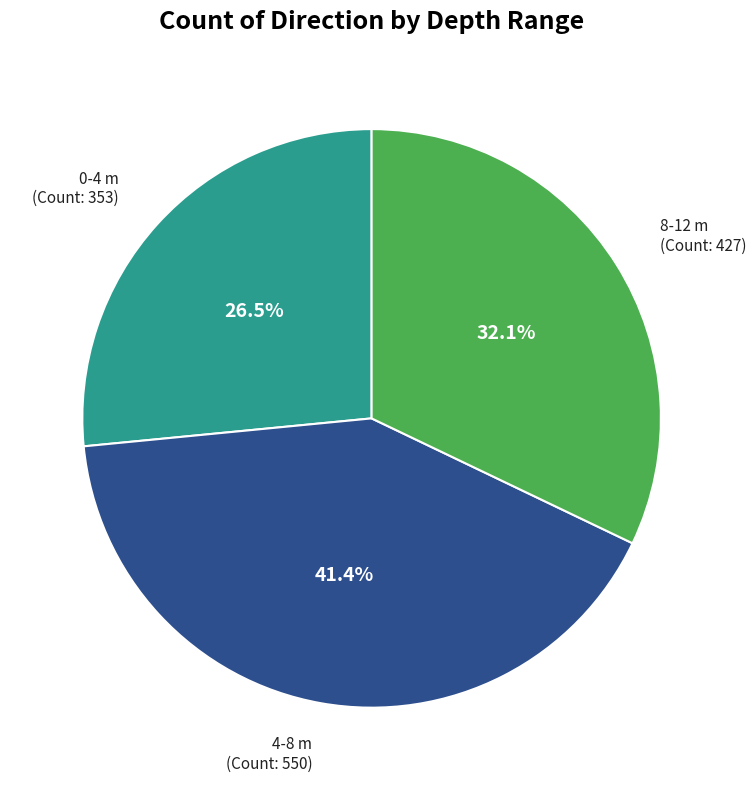

How many slices are in this pie chart?

3